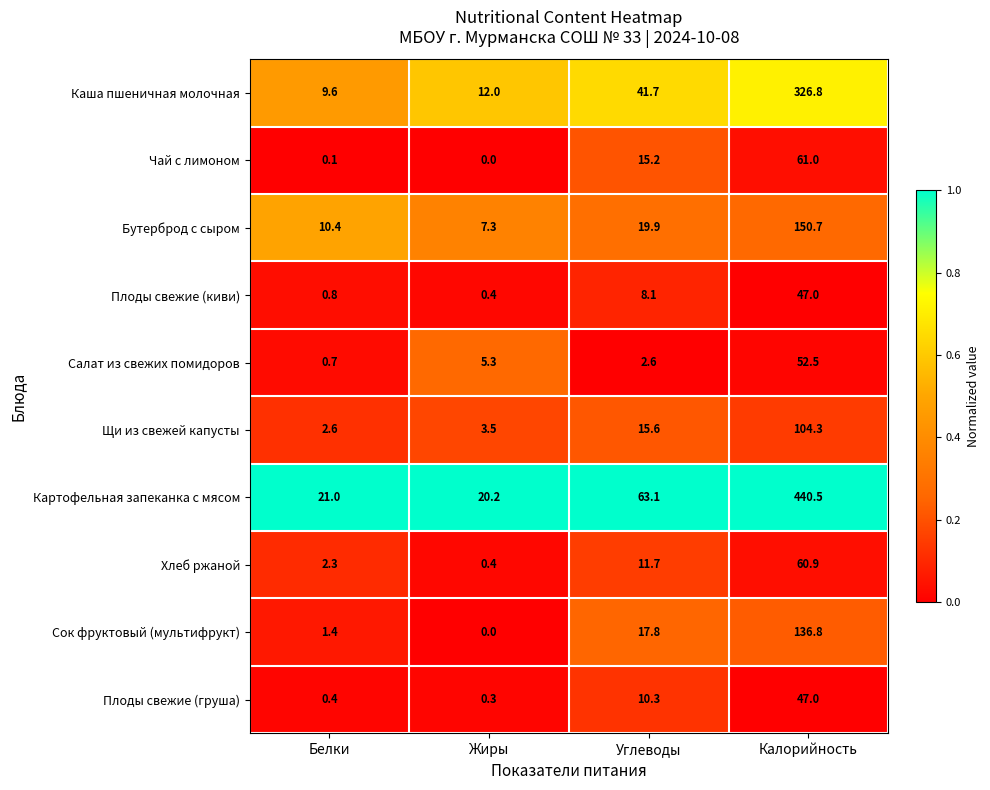

Count the number of categories in the chart.

4